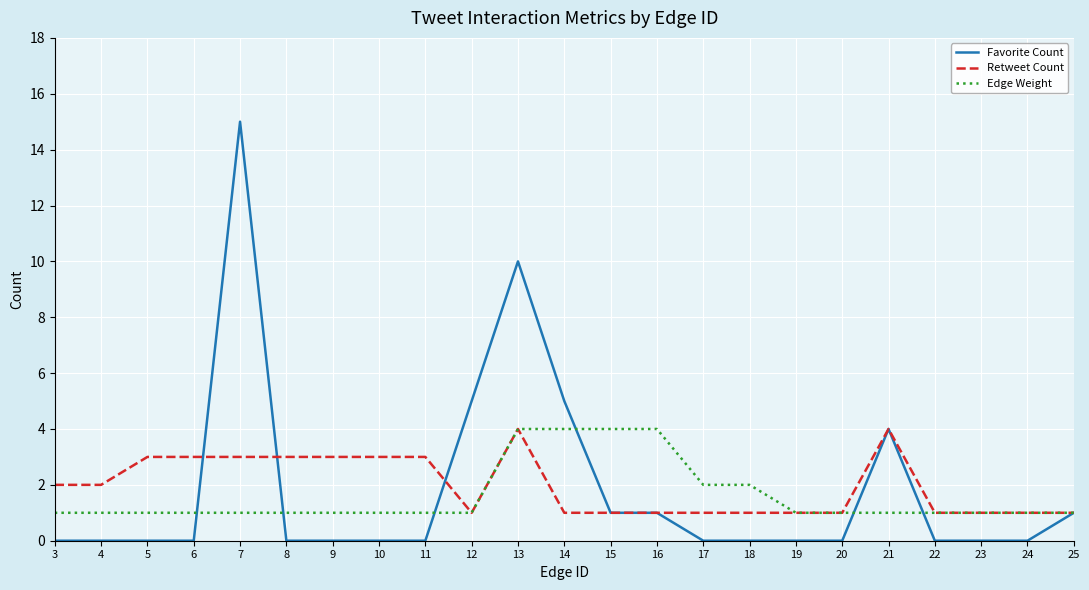

Reading left to right, what are all the values shown in this chart?

Favorite Count: 0	0	0	0	15	0	0	0	0	5	10	5	1	1	0	0	0	0	4	0	0	0	1
Retweet Count: 2	2	3	3	3	3	3	3	3	1	4	1	1	1	1	1	1	1	4	1	1	1	1
Edge Weight: 1	1	1	1	1	1	1	1	1	1	4	4	4	4	2	2	1	1	1	1	1	1	1